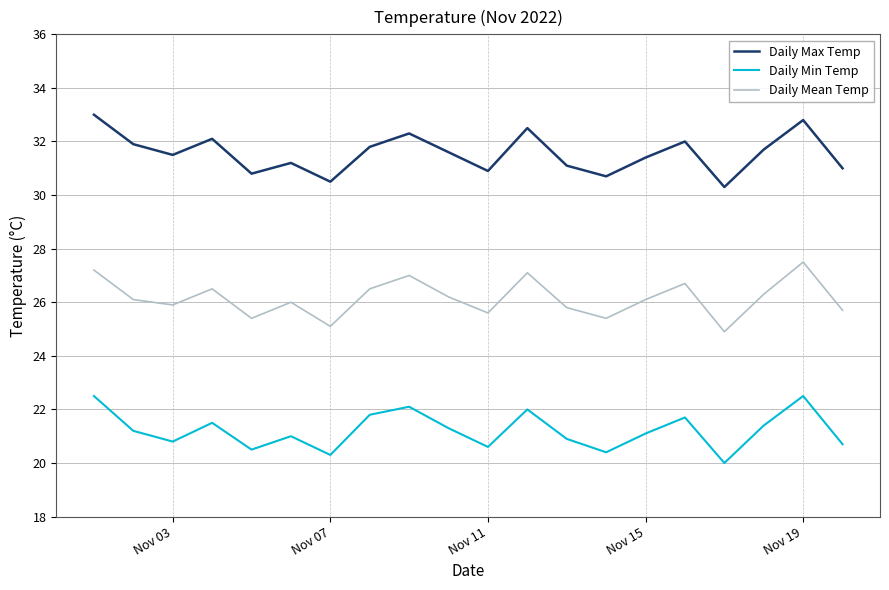

True or false: Daily Max Temp and Daily Mean Temp cross at least once.

False